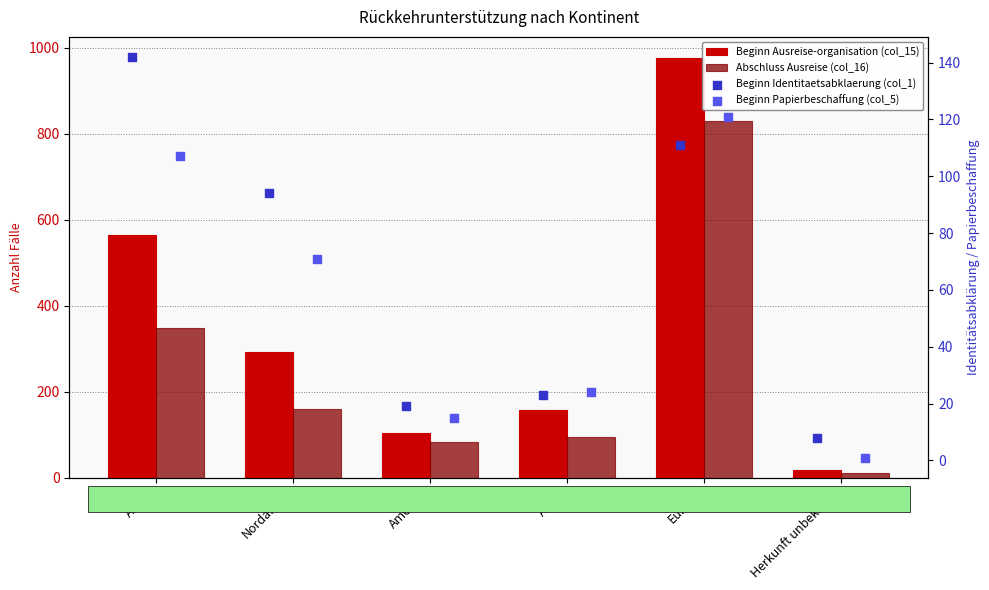

What is the total value across all series at Asien?

299